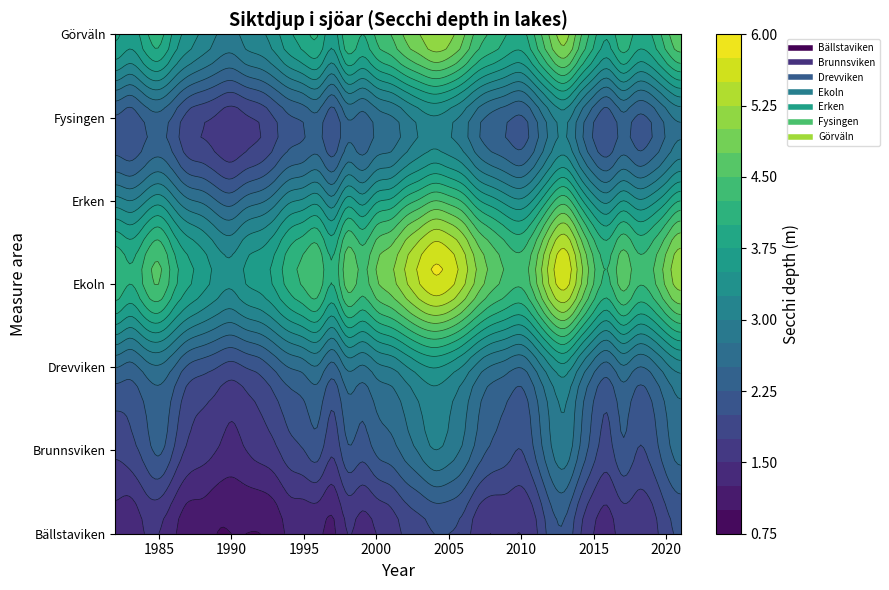

Is it true that Fysingen equals 4.8 at 20?

False